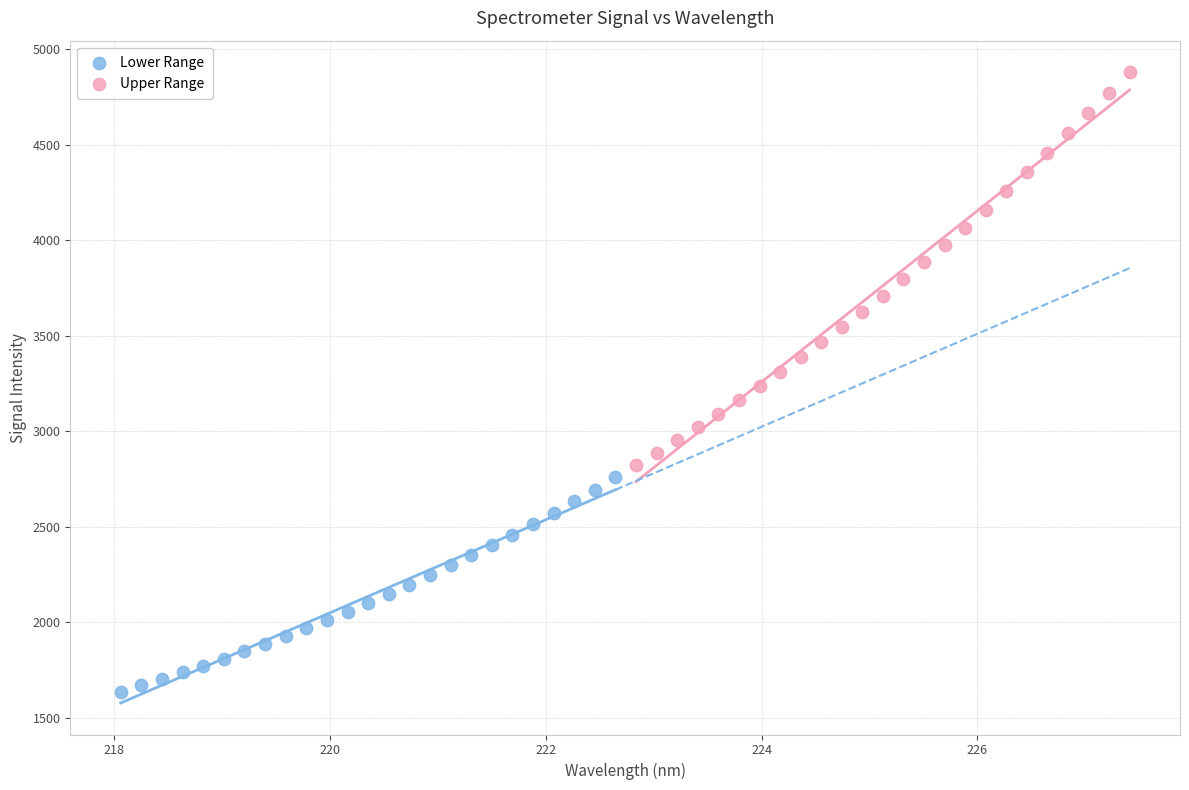

Which series contains the lowest Y value?

Lower Range